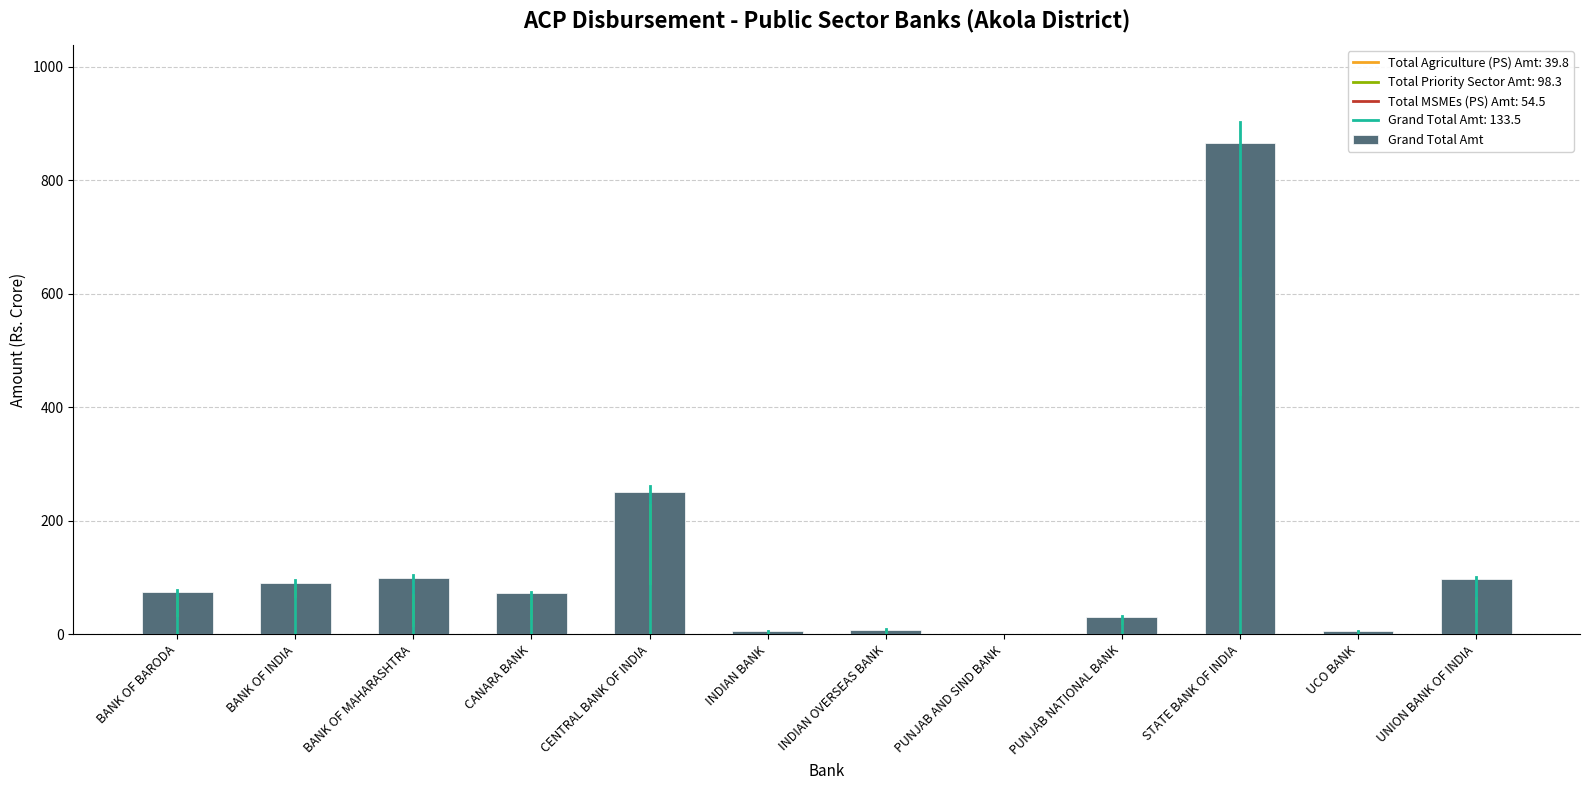

What is the sum of the values at UCO BANK and BANK OF BARODA?

80.2